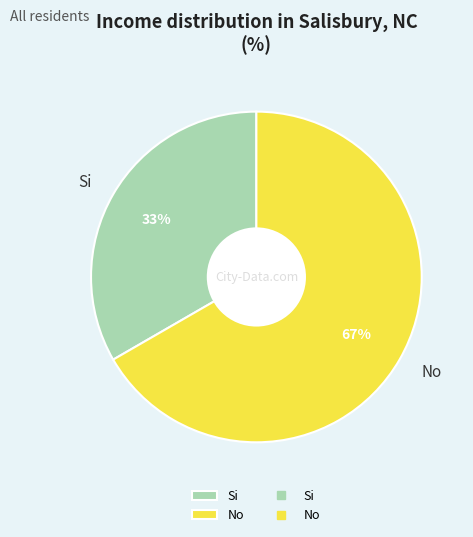

To the nearest percent, what is the average slice percentage?

50%